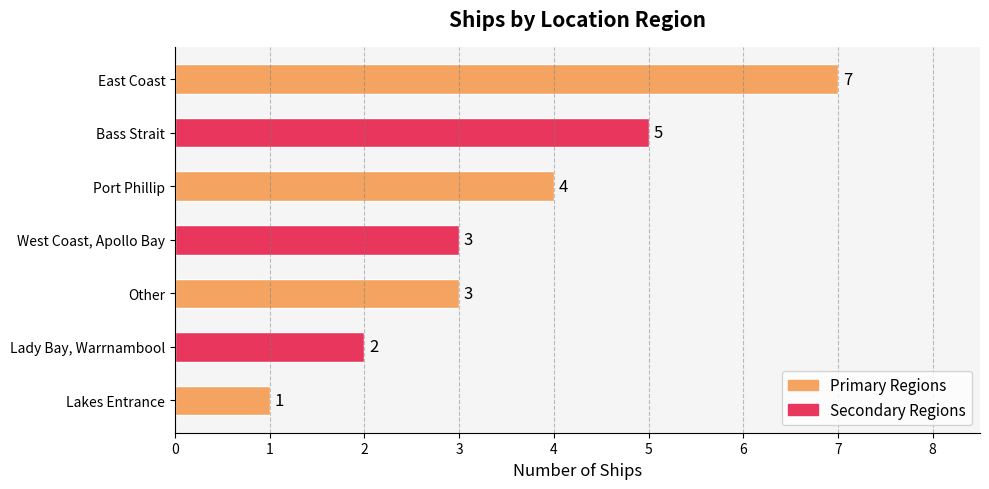

Reading top to bottom, list all the values displayed in this chart.

East Coast=7	Bass Strait=5	Port Phillip=4	West Coast, Apollo Bay=3	Other=3	Lady Bay, Warrnambool=2	Lakes Entrance=1